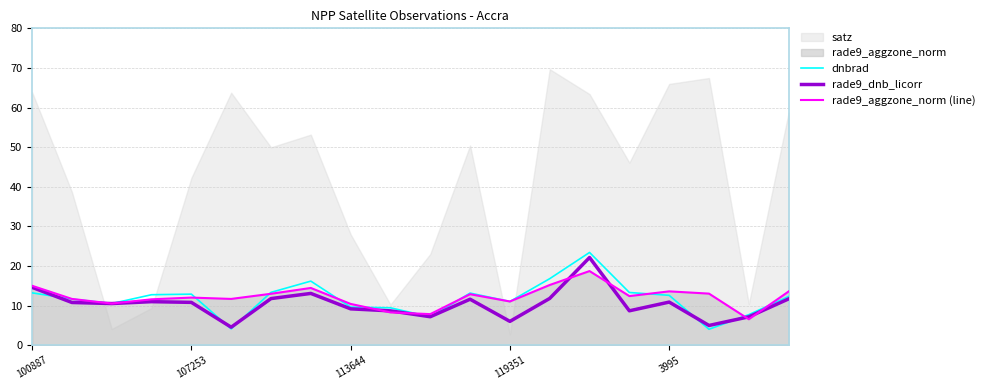

Reading left to right, extract all data points from this chart.

dnbrad: 13.2	11.6	10.5	12.7	12.9	4.1	13.3	16.2	9.6	9.4	7.1	13.1	11.0	16.8	23.4	13.3	12.6	4.0	7.7	12.3
rade9_dnb_licorr: 14.6	10.8	10.5	11.0	10.8	4.5	11.8	13.1	9.2	8.7	7.2	11.6	6.0	11.8	22.1	8.7	10.9	5.0	7.1	11.7
rade9_aggzone_norm (line): 15.0	11.7	10.5	11.6	12.0	11.7	13.0	14.4	10.4	8.3	7.8	12.9	11.0	15.2	18.7	12.4	13.6	13.0	6.5	13.5